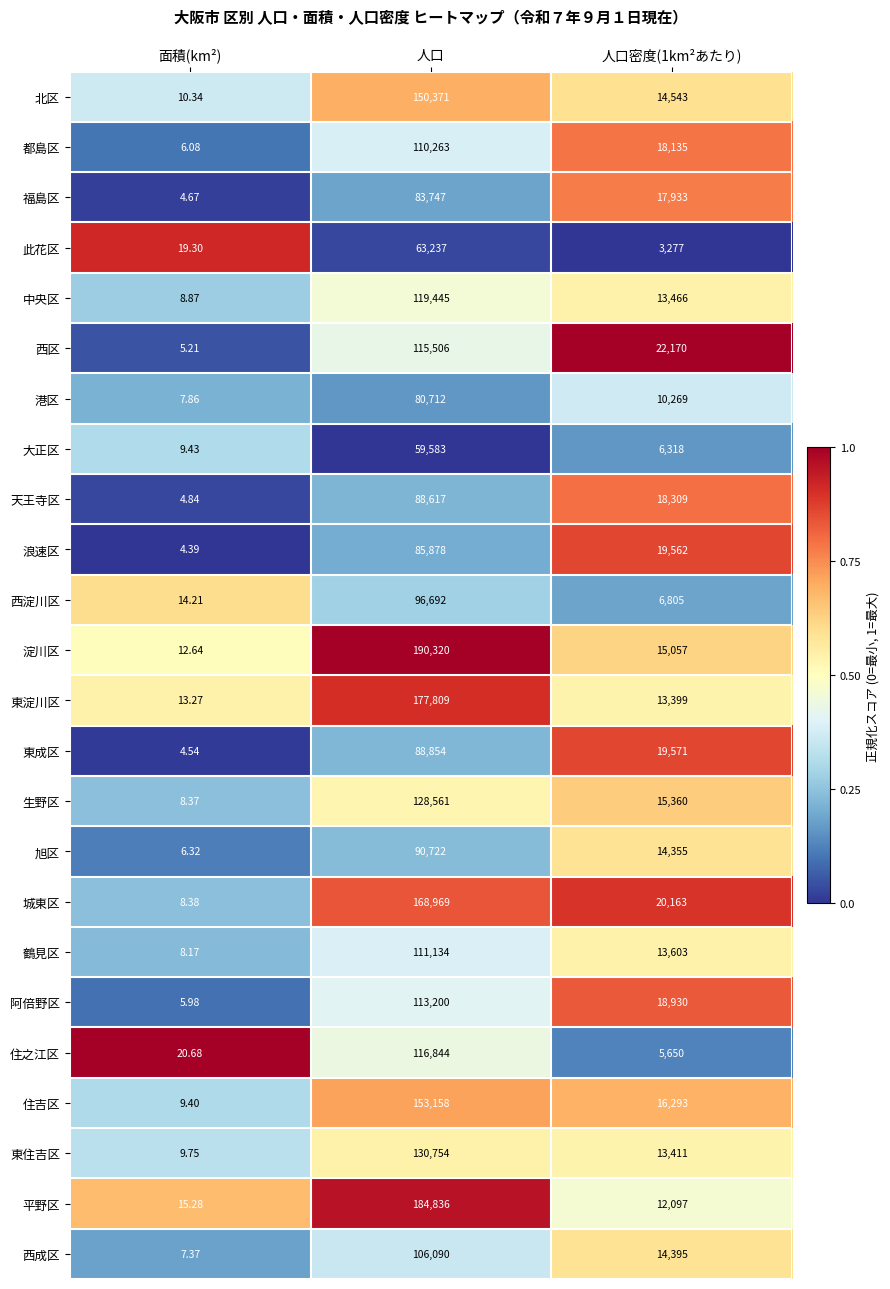

Which label corresponds to the smallest value in the chart?

面積(km²)